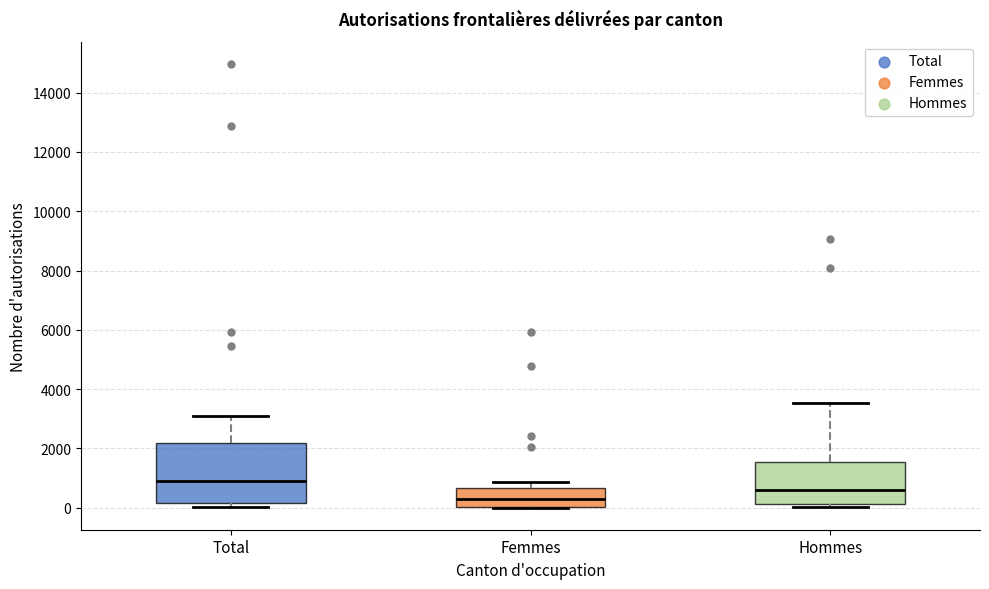

Reading left to right, read every box against the y-axis: the position of its median line, the range the box covers, and the ends of its whiskers. The values are not printed on the chart, so give them approximately, as read against the axis.

Total: median 800, box 200 to 2200, whiskers 0 to 3000
Femmes: median 200, box 0 to 600, whiskers 0 to 800
Hommes: median 600, box 200 to 1600, whiskers 0 to 3600